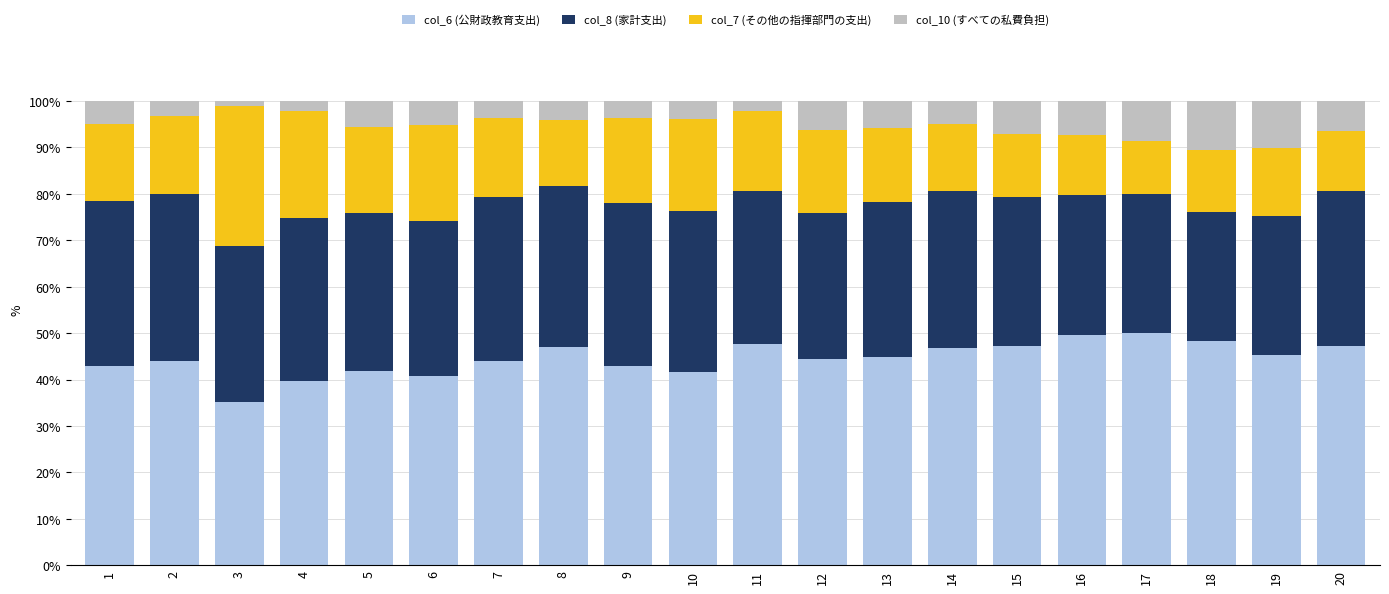

What is the sum of all col_6 (公財政教育支出) values?

891.4